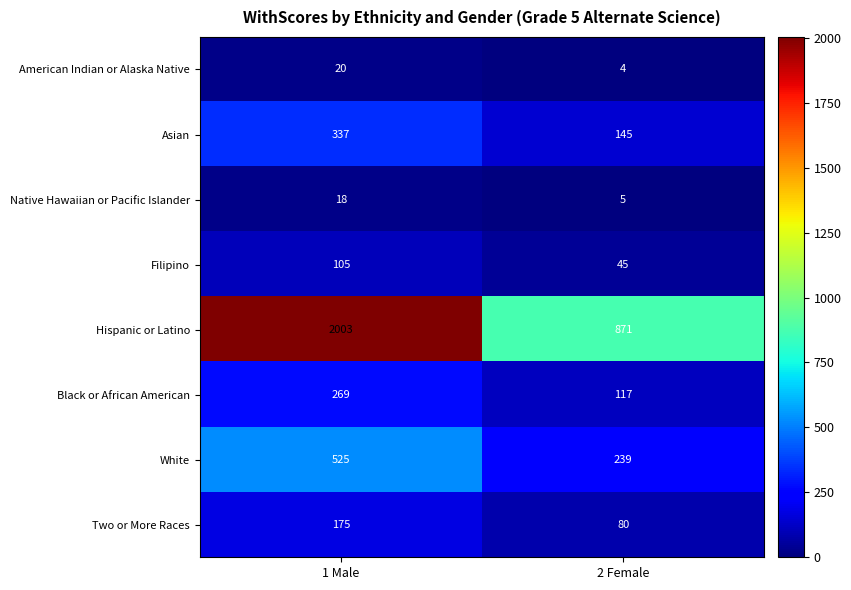

At which category does the chart reach its minimum across all series?

2 Female